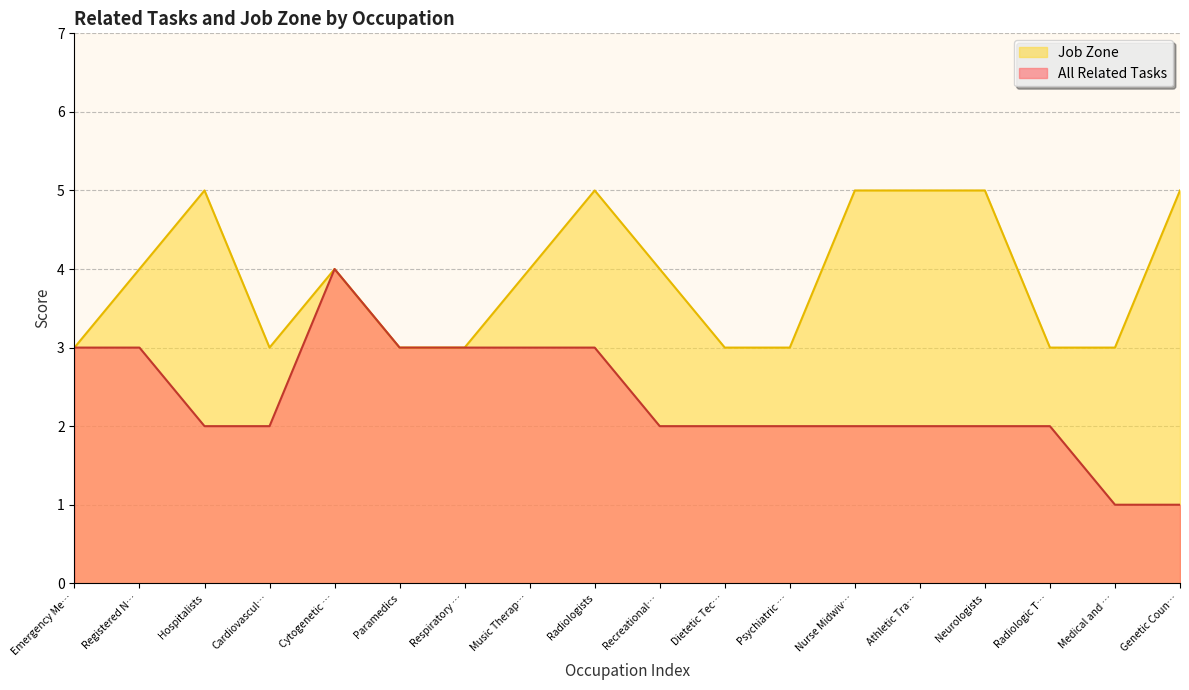

Is it true that All Related Tasks equals 1 at Emergency Me…?

False